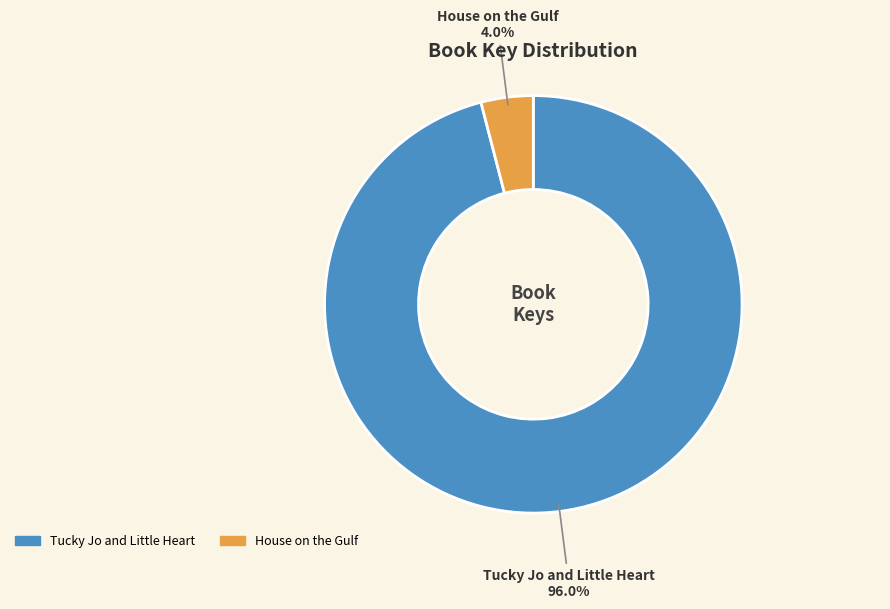

What percentage do House on the Gulf and Tucky Jo and Little Heart together represent?

100.0%